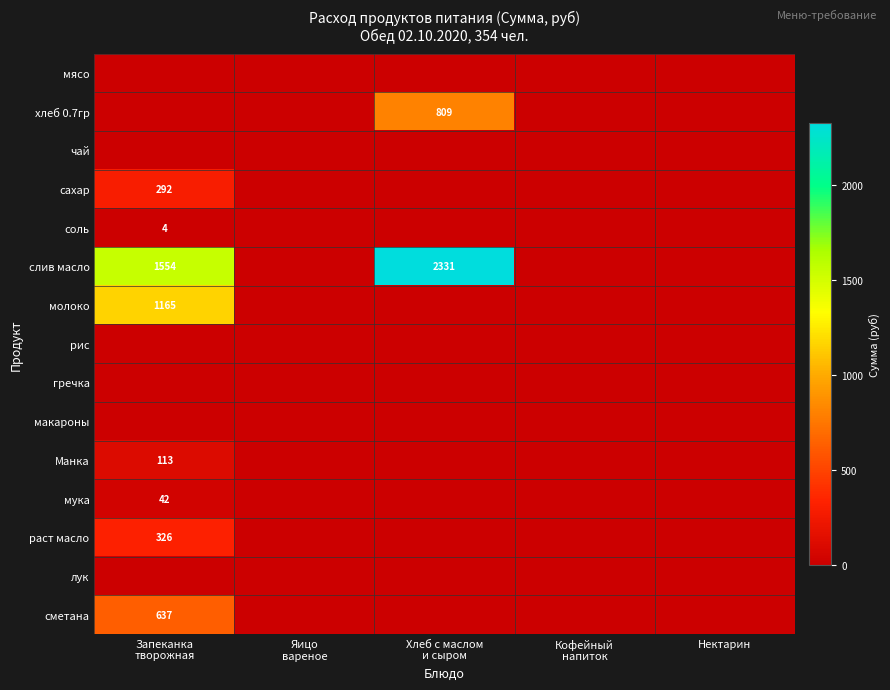

Rank the series by their maximum value, from highest to lowest.

слив масло, молоко, хлеб 0.7гр, сметана, раст масло, сахар, Манка, мука, соль, мясо, чай, рис, гречка, макароны, лук